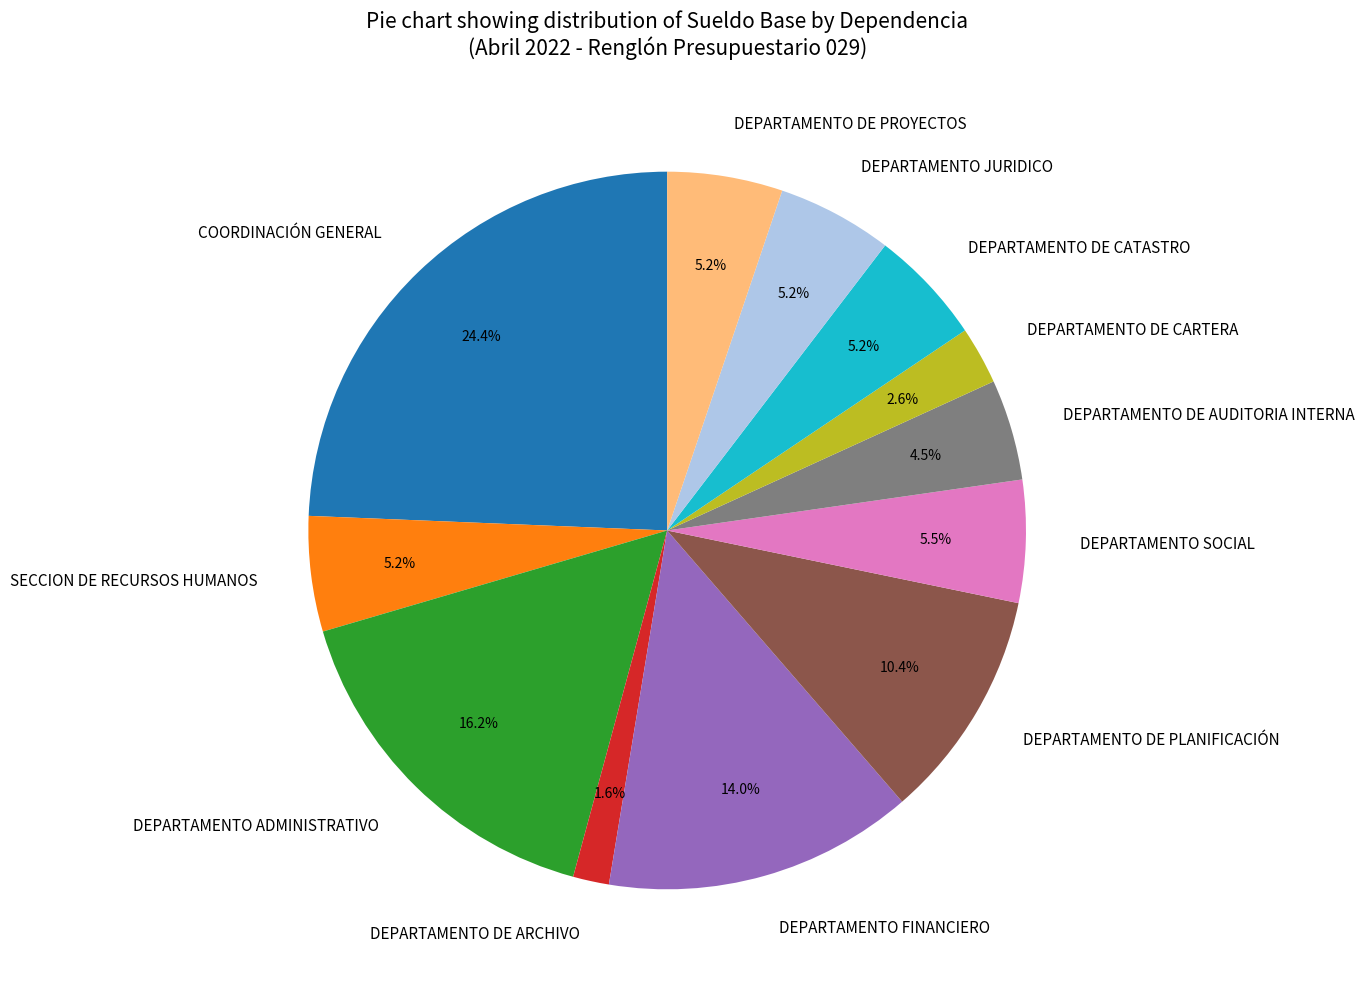

To the nearest percent, what is the difference between the DEPARTAMENTO DE PLANIFICACIÓN and DEPARTAMENTO FINANCIERO slice percentages?

4%